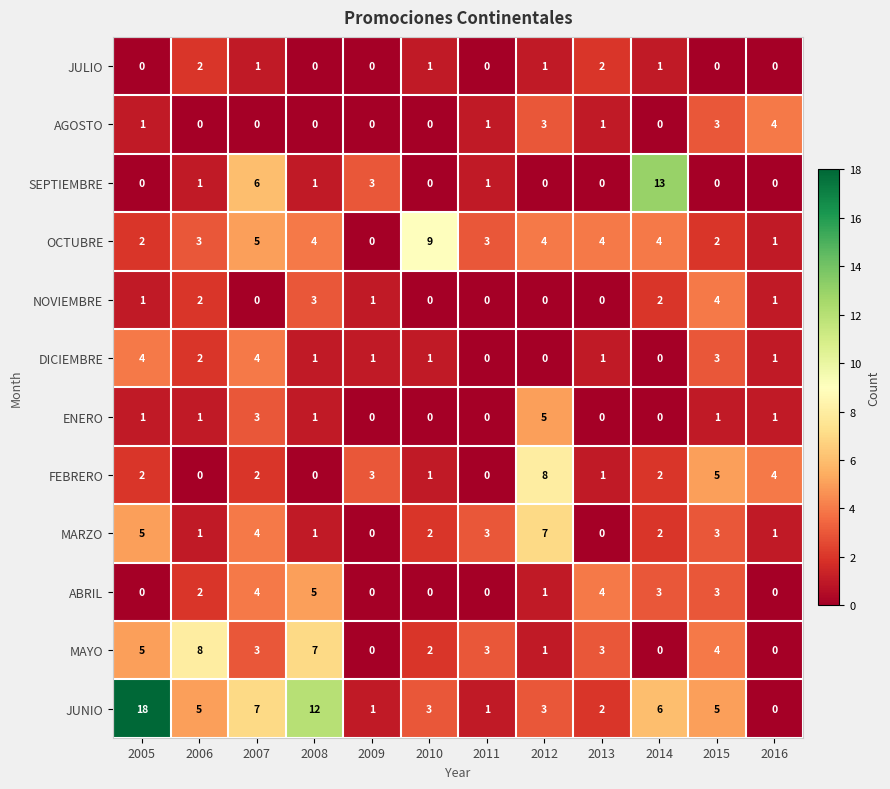

What is the sum of all DICIEMBRE values?

18